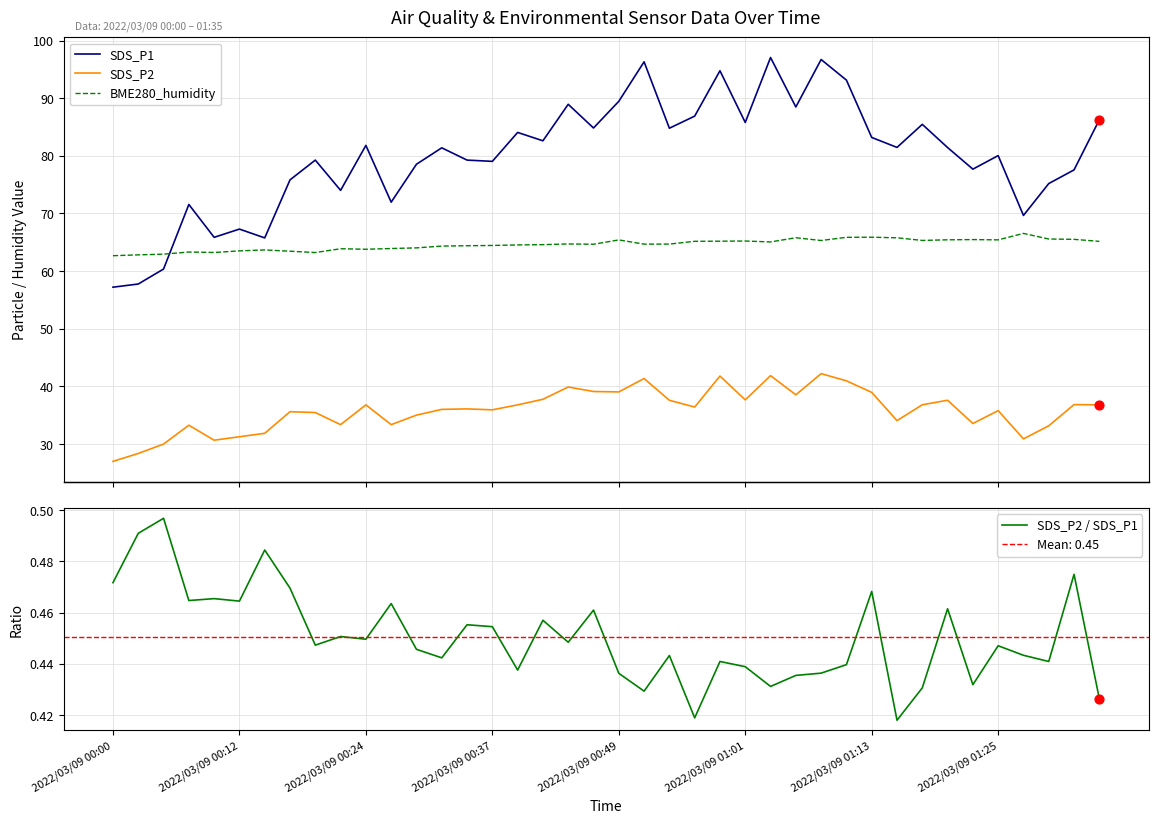

Which series reaches the minimum Y coordinate?

SDS_P2 / SDS_P1